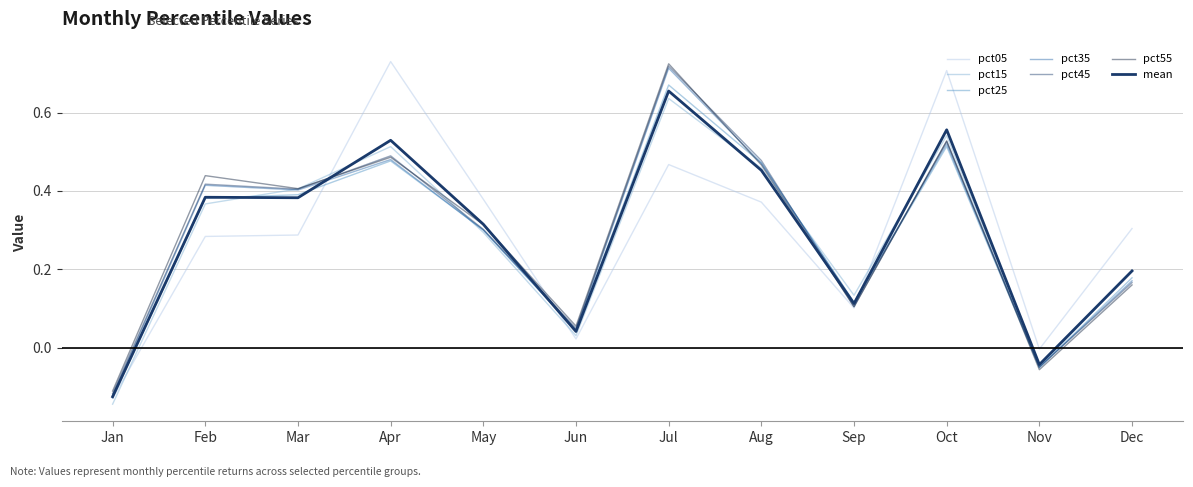

Does the chart have visible grid lines?

Yes